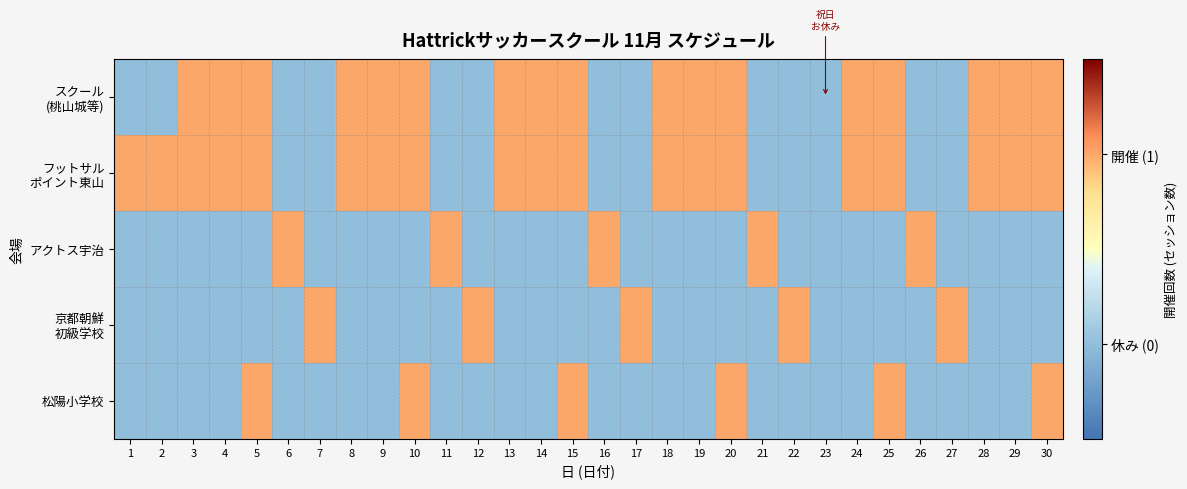

At how many categories does at least one series exceed 0?

29